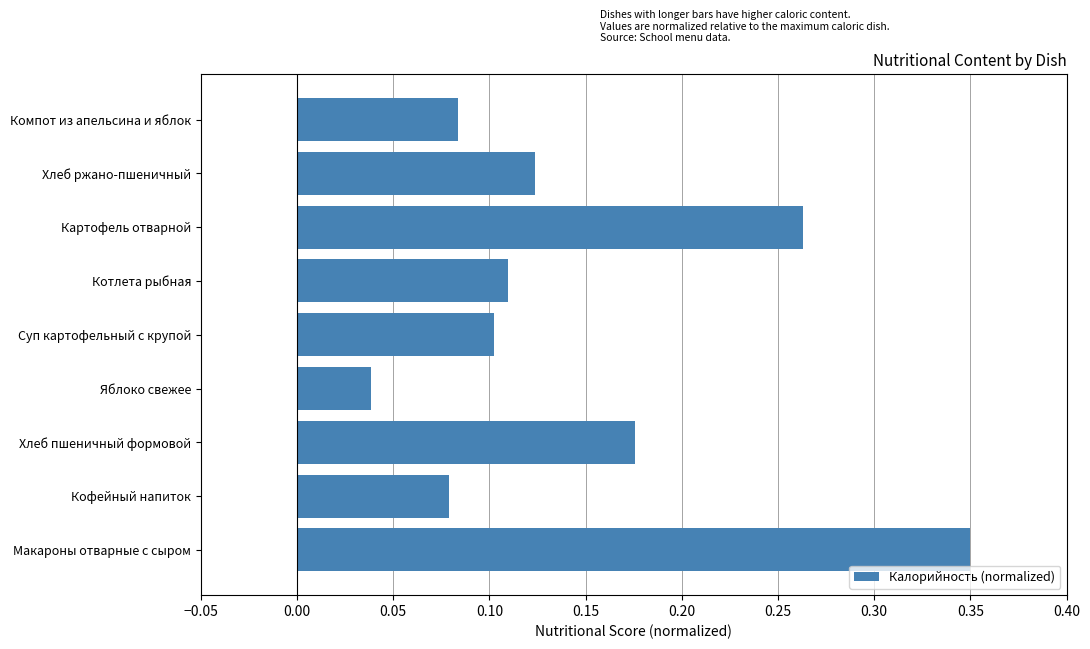

What is the sum of all values?

1.3